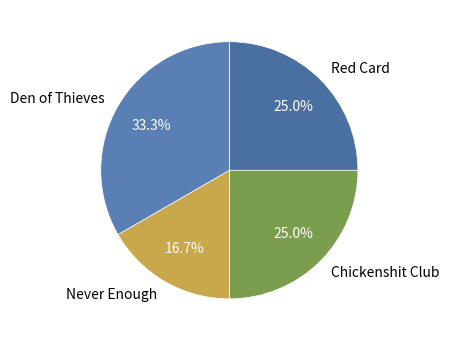

True or false: Red Card accounts for 18% of the total.

False